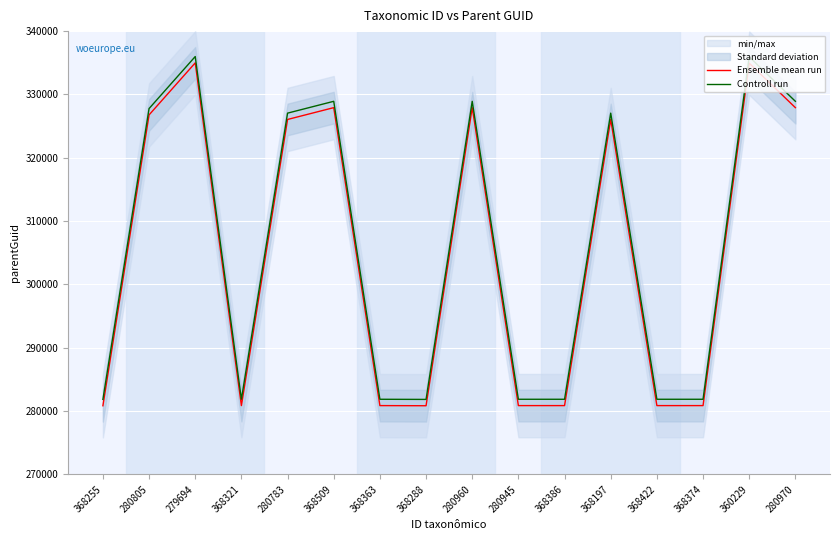

The value of Ensemble mean run at 368386 is 126430. True or false?

False